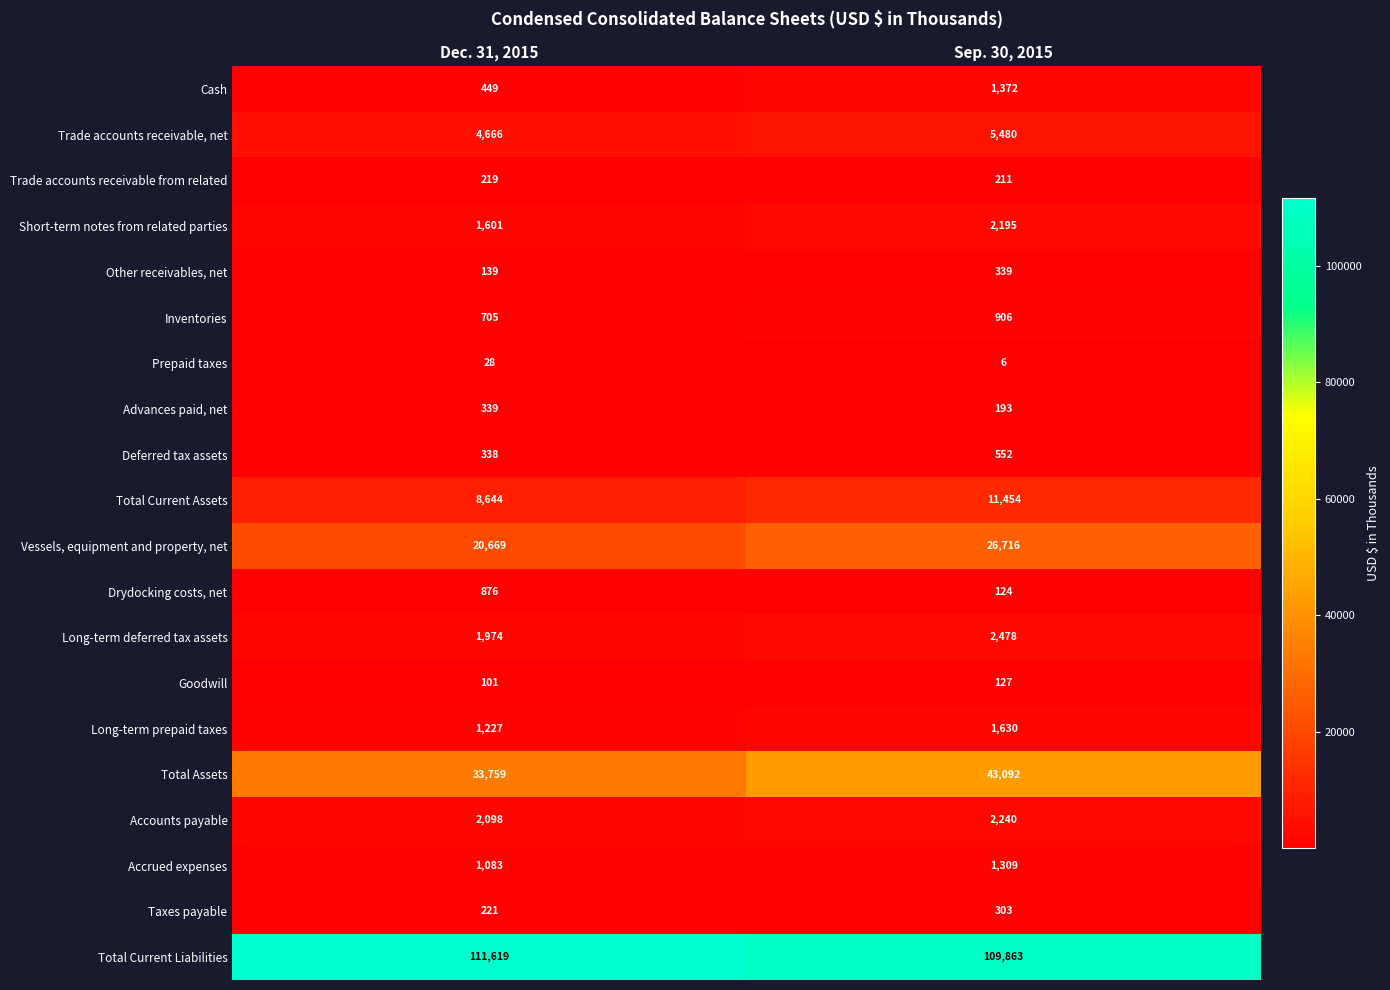

Which series has the largest range (max minus min)?

Total Assets